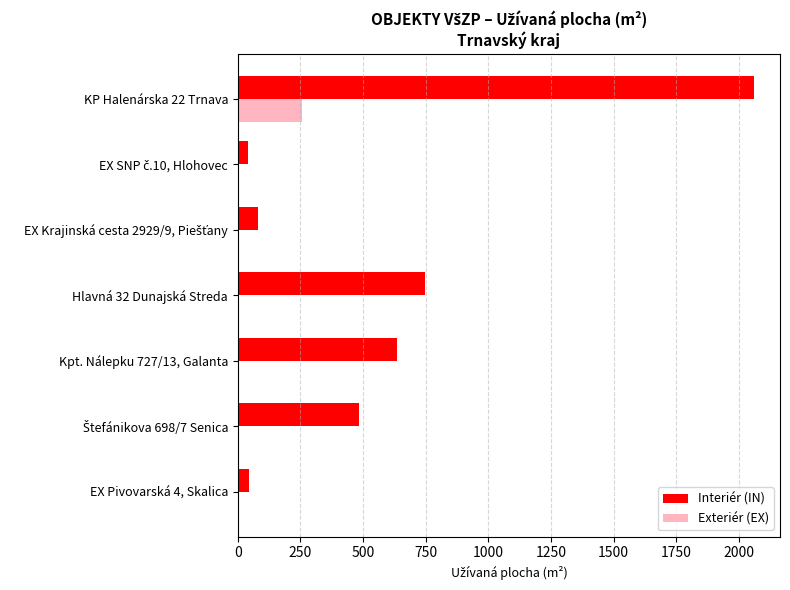

Between KP Halenárska 22 Trnava and Hlavná 32 Dunajská Streda, which series saw the biggest shift?

Interiér (IN)